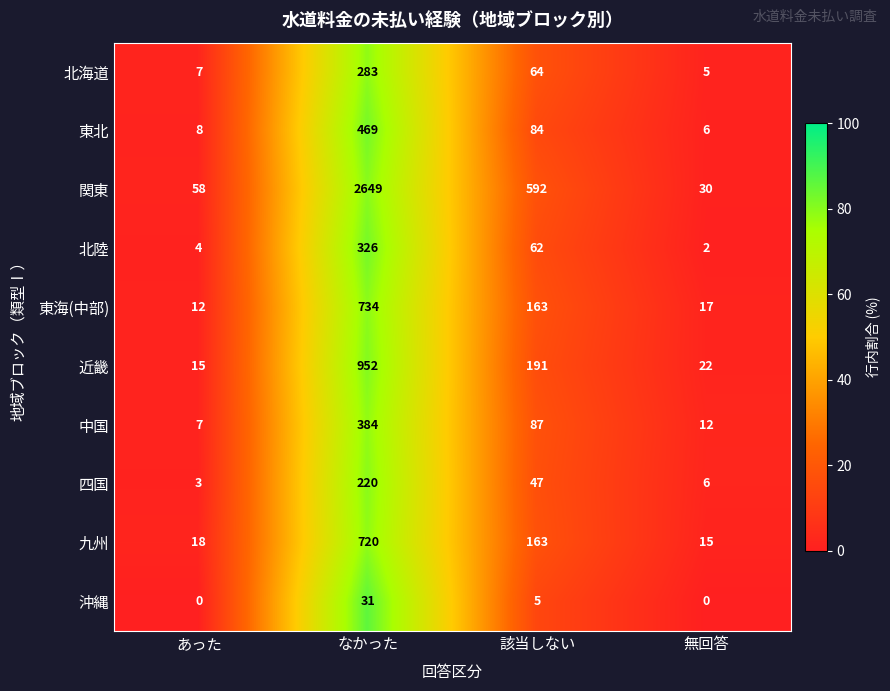

Which series changed the most between あった and 無回答?

関東